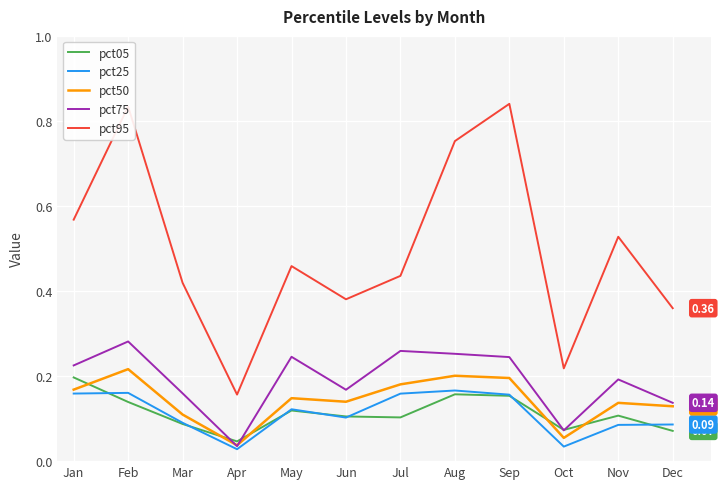

Is the value of pct95 at Apr greater than the value of pct50 at Oct?

Yes